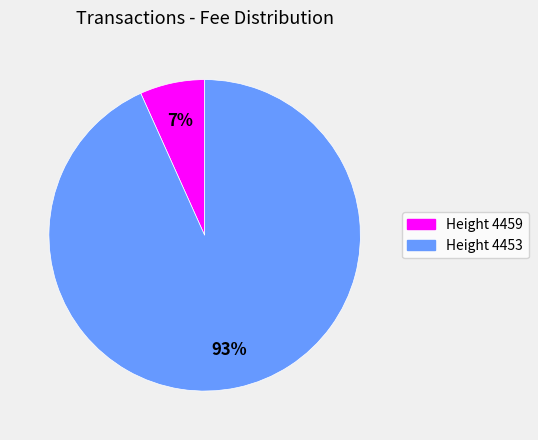

To the nearest percent, what is the average slice percentage?

50%